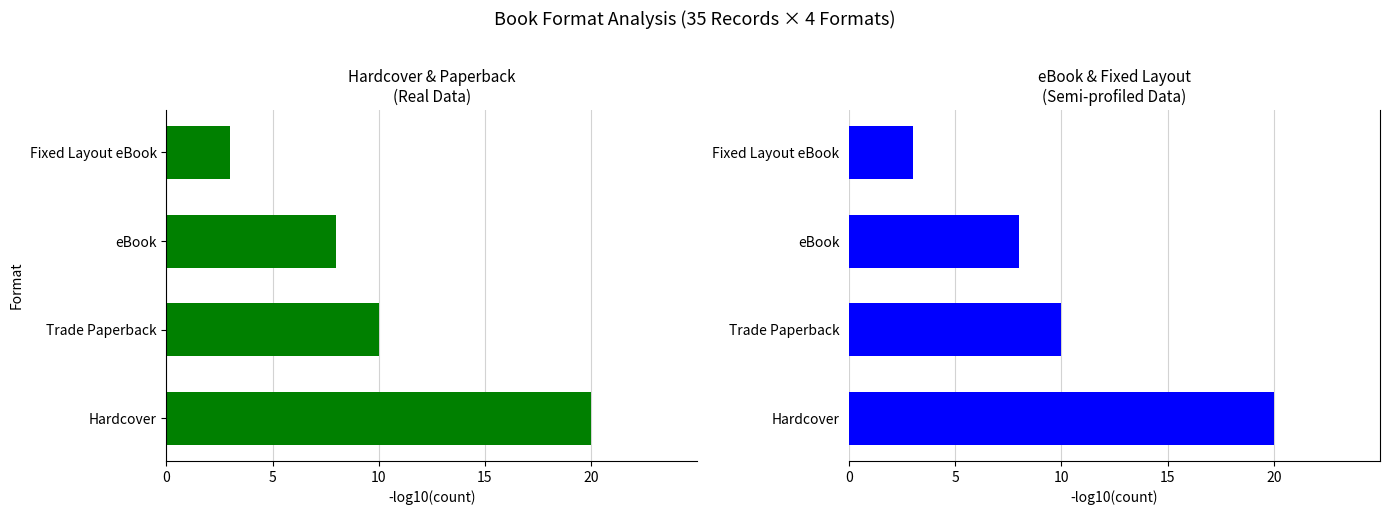

How many series are shown in this chart?

2